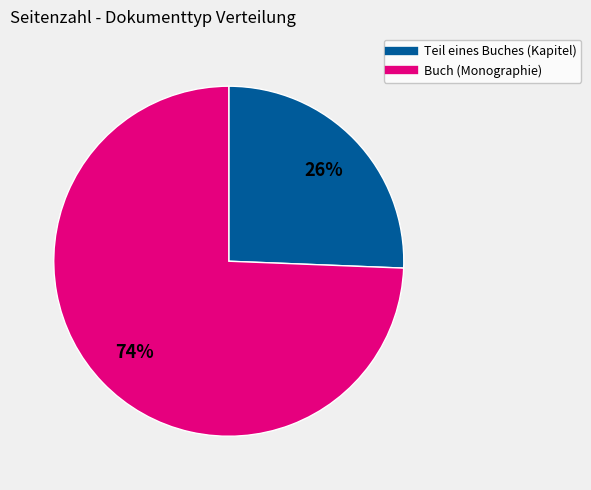

To the nearest percent, what is the average slice percentage?

50%